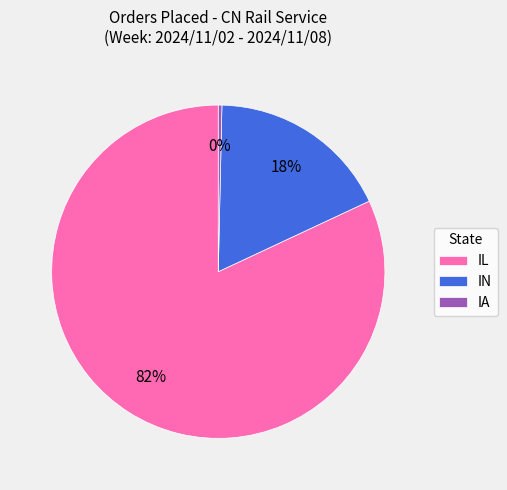

Which slice is the smallest?

IA